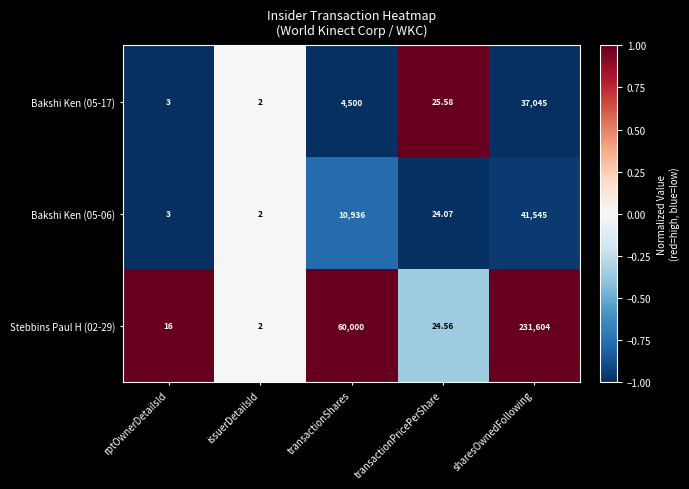

At which label does Bakshi Ken (05-17) reach its peak?

sharesOwnedFollowing